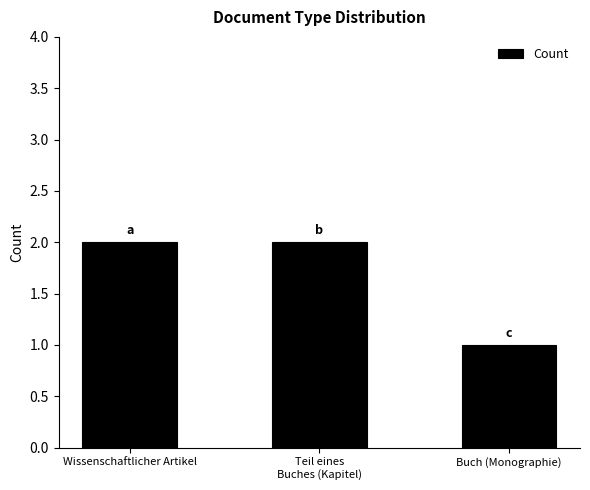

What position from the right is Teil eines
Buches (Kapitel)?

2